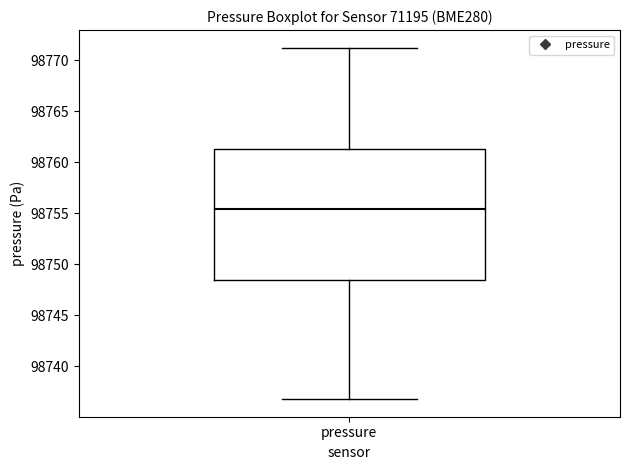

Transcribe this box plot: give where the median line is, the range the box spans, and where the two whiskers end, as read against the y-axis. The values are not printed on the chart, so give them approximately, as read against the axis.

median 98755.5, box 98748.5 to 98761.5, whiskers 98737.0 to 98771.5